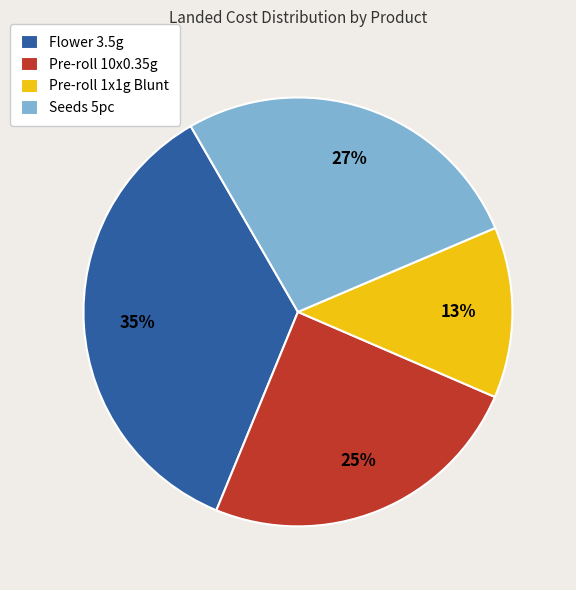

Does any single category account for the majority?

No